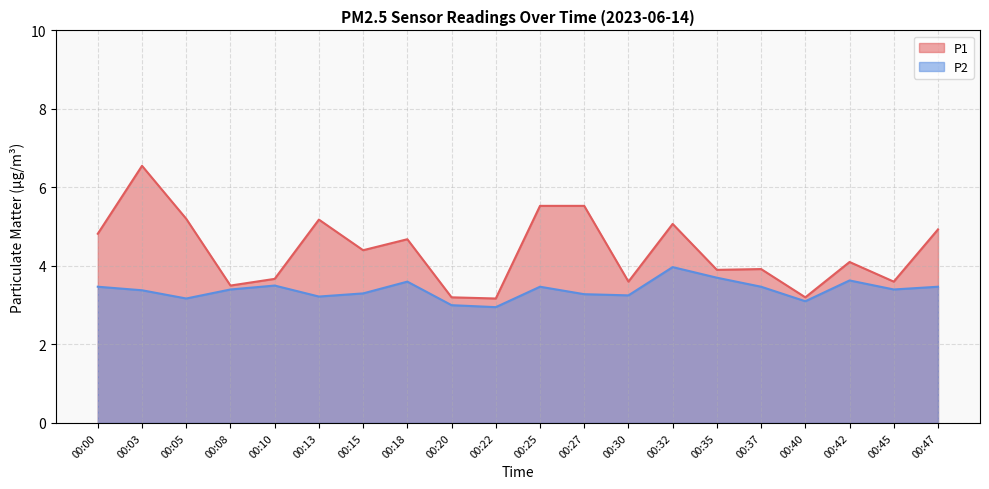

True or false: P2 and P1 intersect in this chart.

False